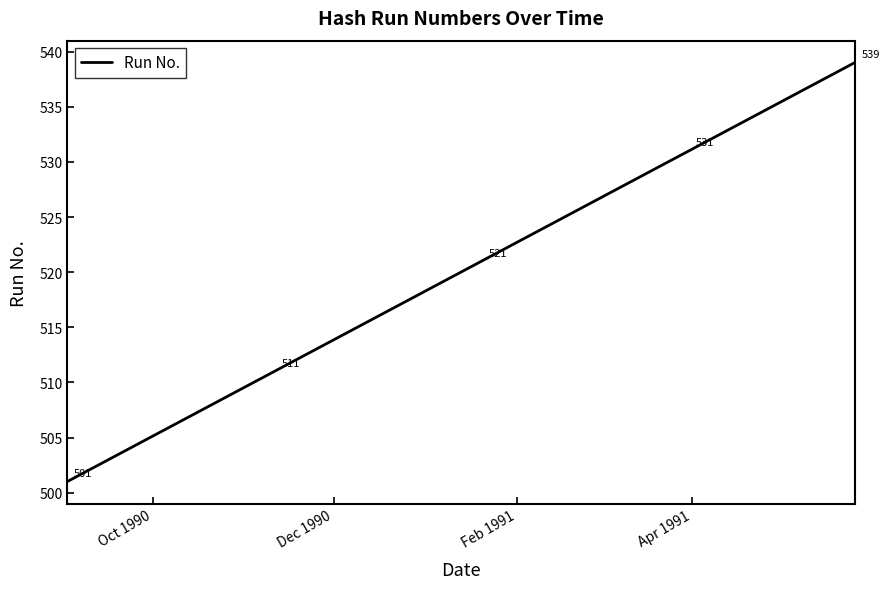

What is the maximum value shown in the chart?

539